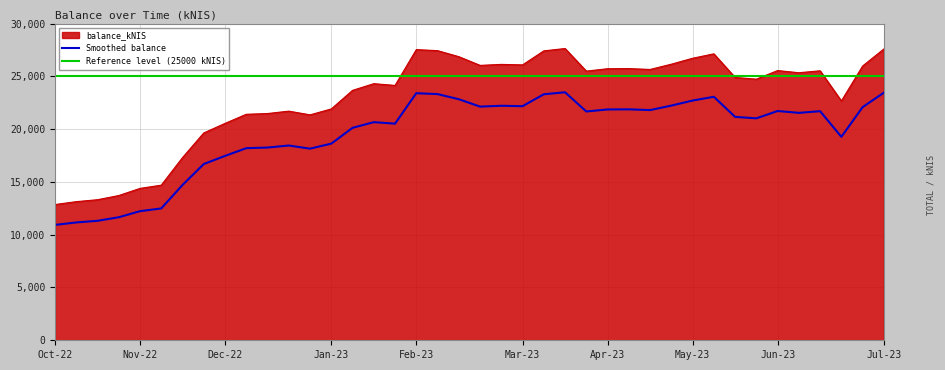

Where is the first local minimum?

2022-12-29